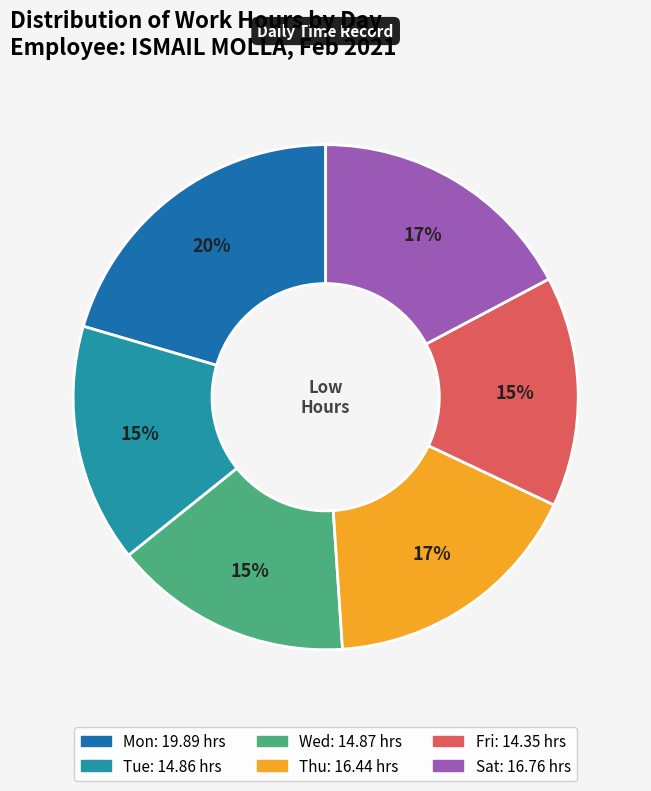

To the nearest percent, what is the average slice percentage?

17%